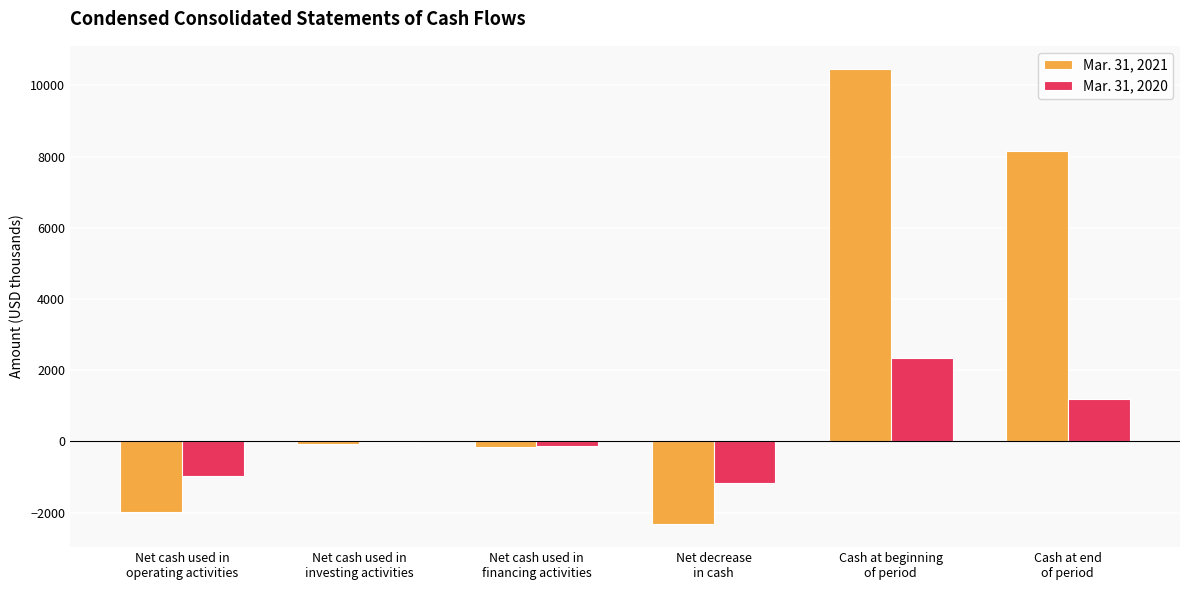

Reading left to right, extract all data points from this chart.

Mar. 31, 2021: Net cash used in
operating activities=-1990	Net cash used in
investing activities=-62	Net cash used in
financing activities=-148	Net decrease
in cash=-2328	Cash at beginning
of period=10473	Cash at end
of period=8145
Mar. 31, 2020: Net cash used in
operating activities=-969	Net cash used in
investing activities=-5	Net cash used in
financing activities=-132	Net decrease
in cash=-1170	Cash at beginning
of period=2357	Cash at end
of period=1187